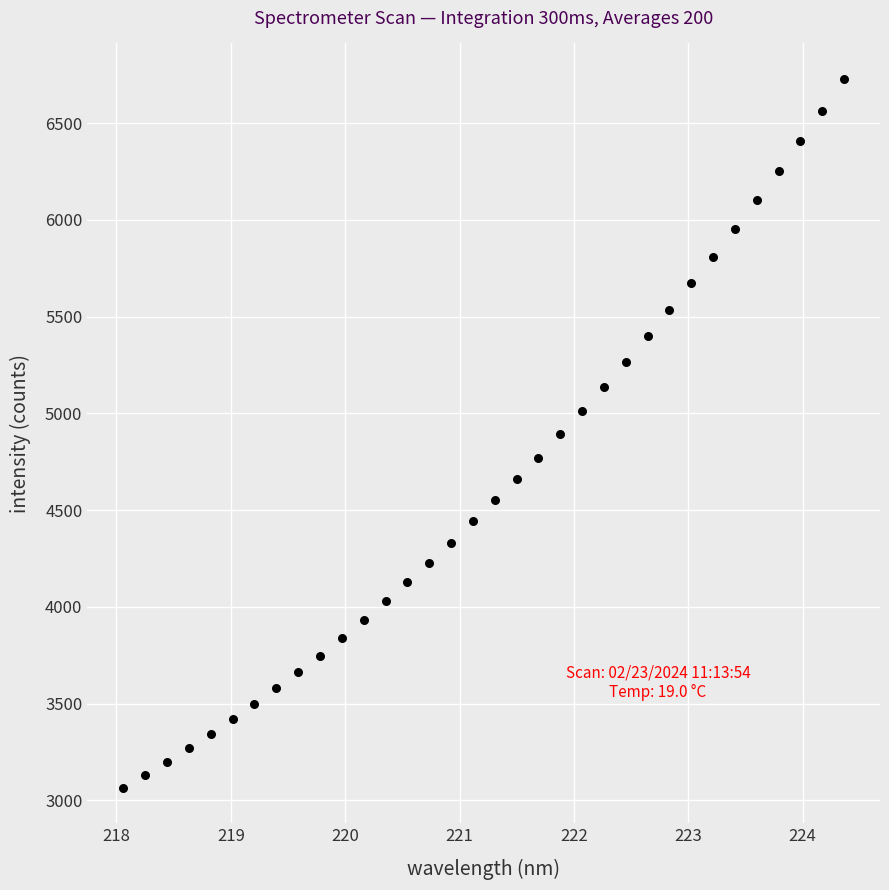

What is the range of X values (max minus min)?

6.3